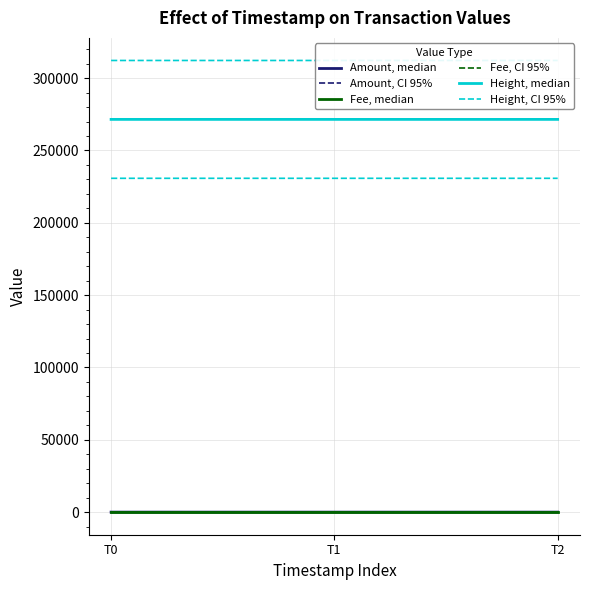

List the labels in order of Amount, median value, largest first.

T0, T2, T1